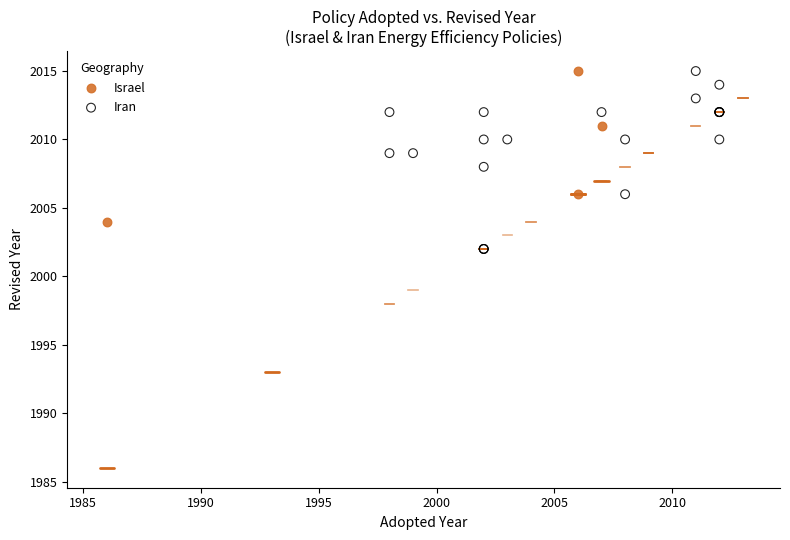

Which series contains the lowest Y value?

Iran